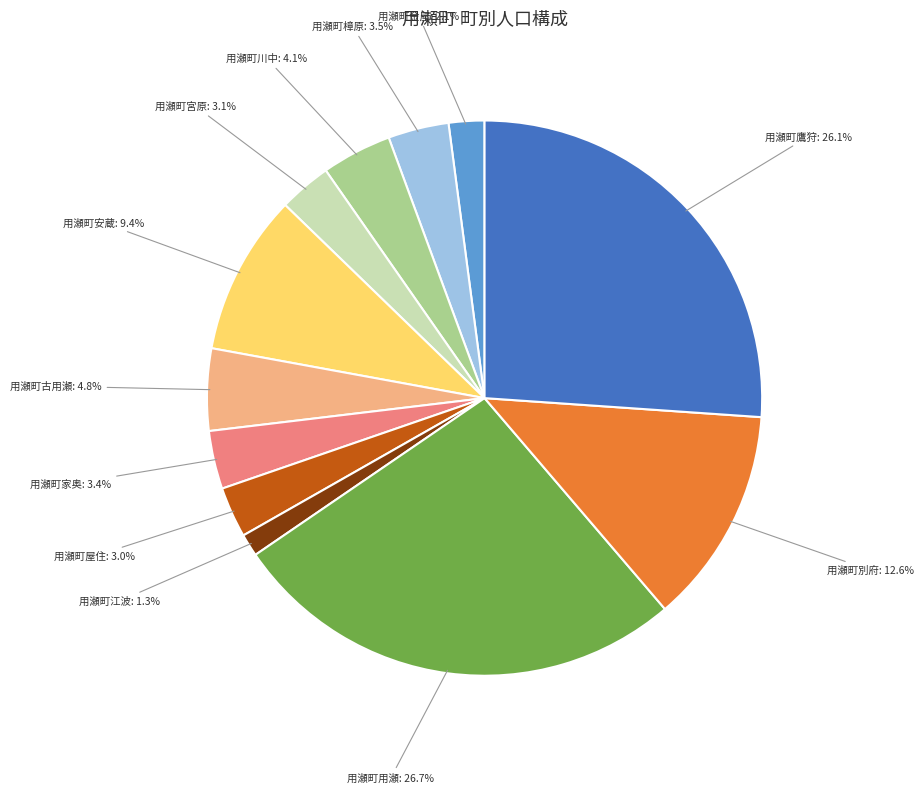

What percentage is the 用瀬町江波 slice, to the nearest percent?

1%